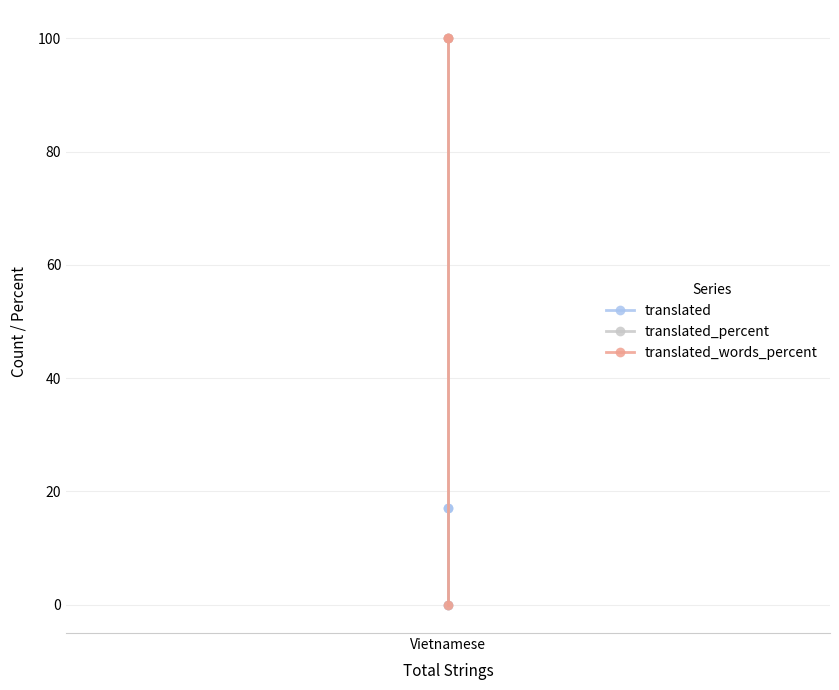

Does the chart have visible grid lines?

Yes